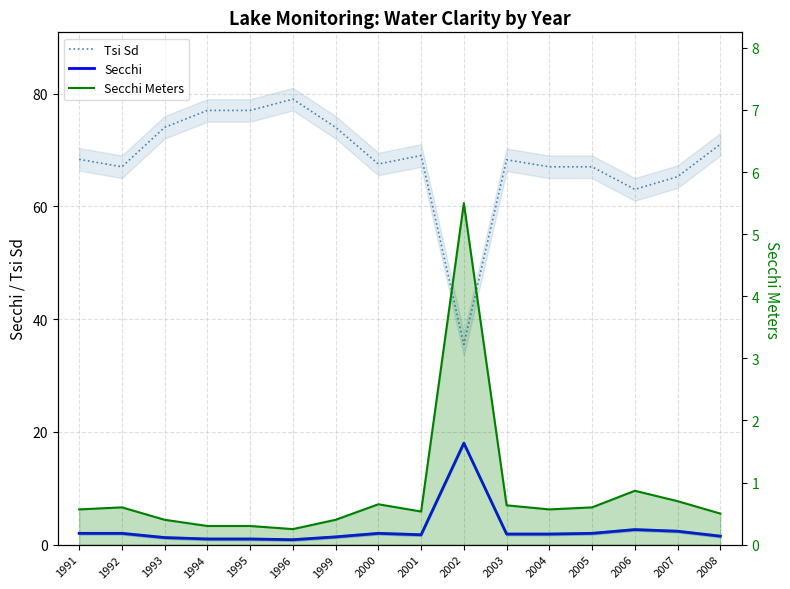

What are all the series names shown in the legend?

Tsi Sd, Secchi, Secchi Meters